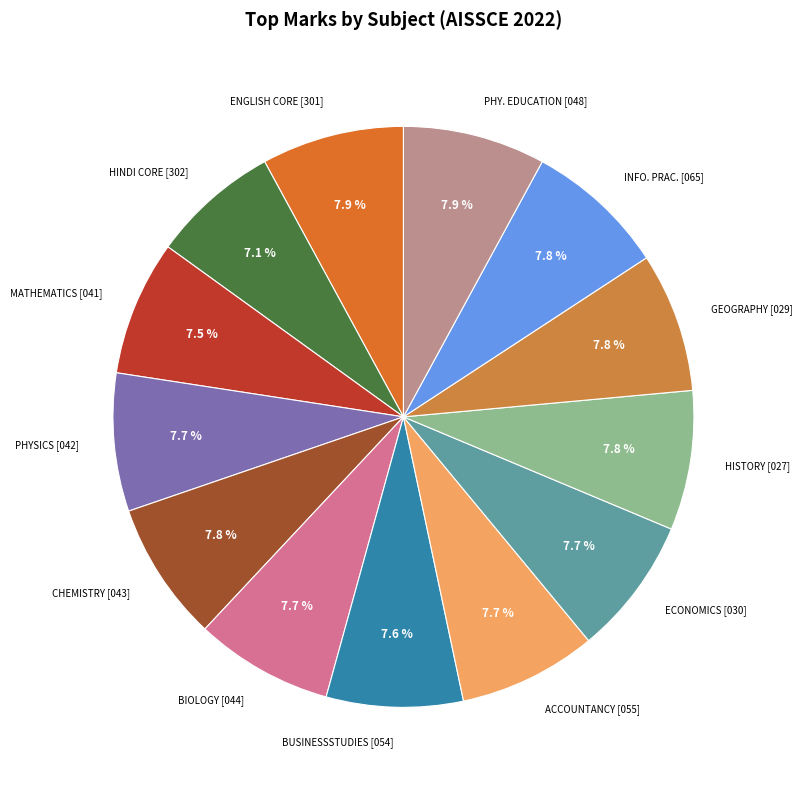

How many slices are in this pie chart?

13